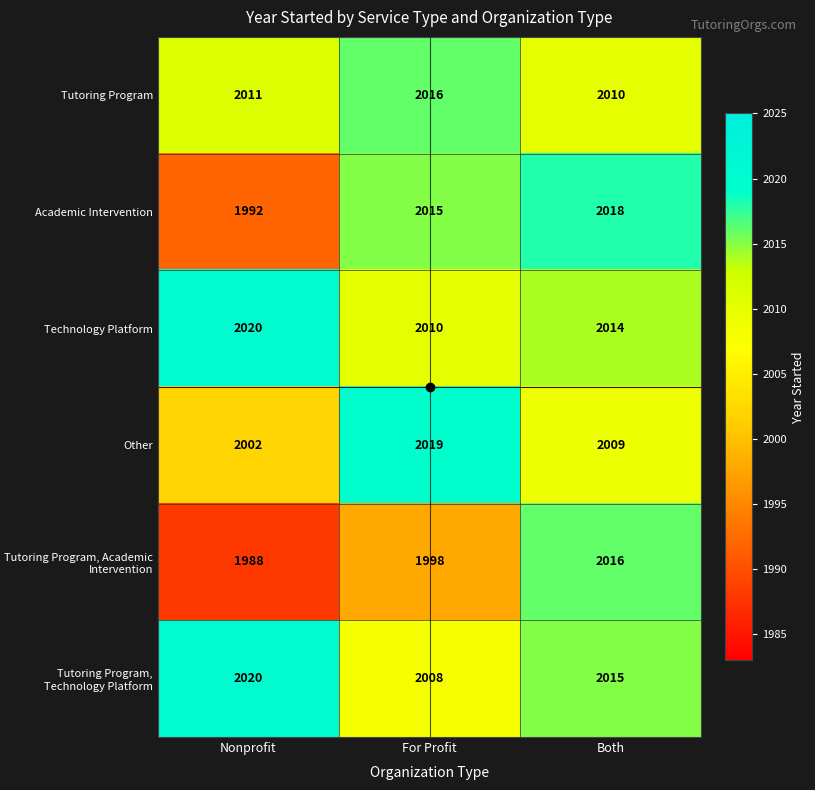

What is the total value across all series at Nonprofit?

12033